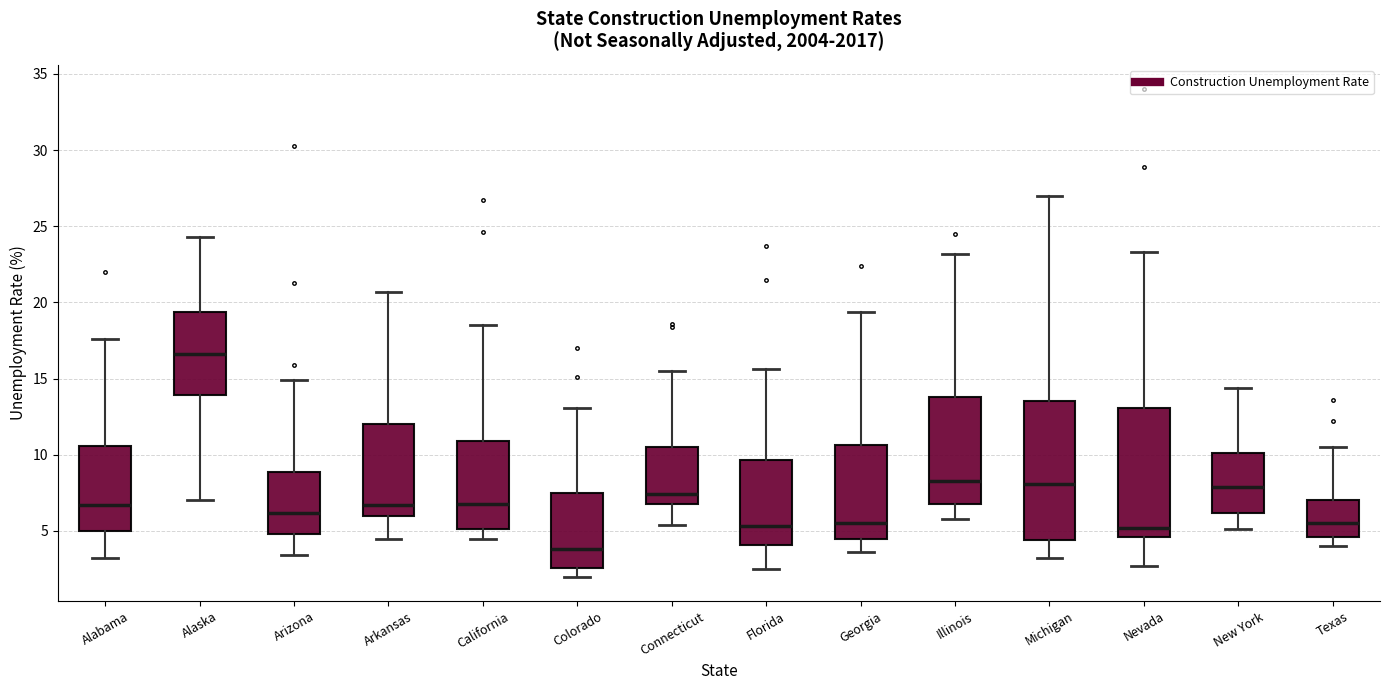

Where does the median line of the box for Connecticut sit on the y-axis? The values are not printed on the chart, so give them approximately, as read against the axis.

7.5